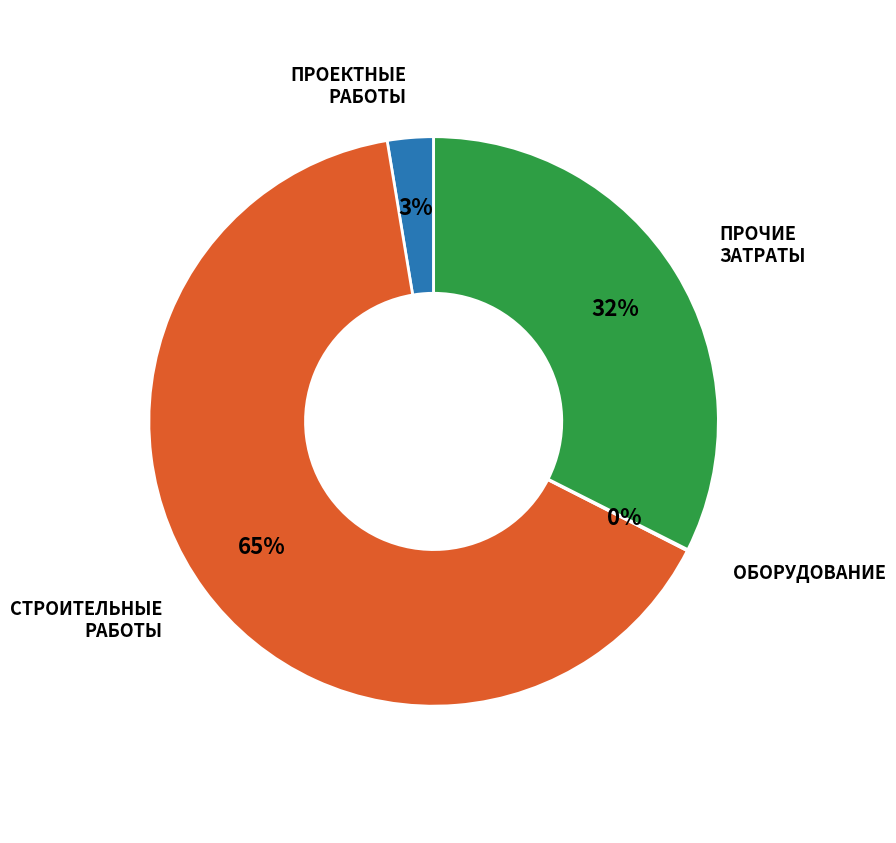

To the nearest percent, what is the difference between the largest and smallest slice percentages?

65%